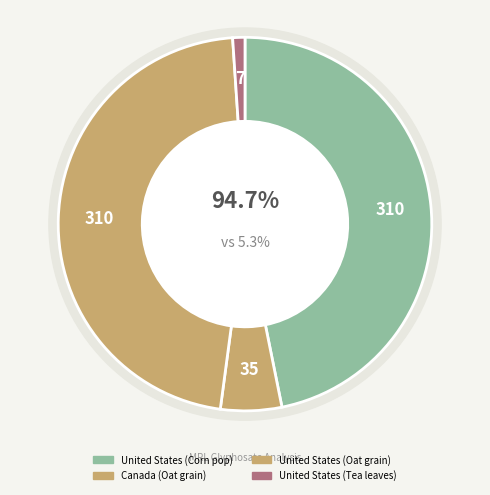

What is the total percentage of United States (Tea leaves) and United States (Oat grain)?

47.9%